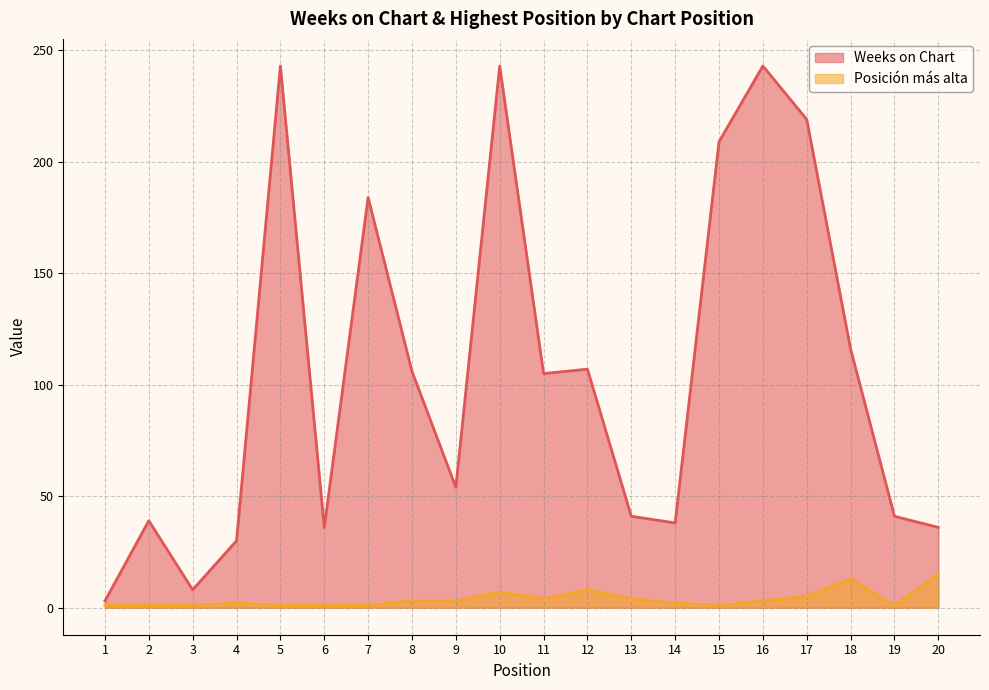

What is the average value of the Posición más alta series?

4